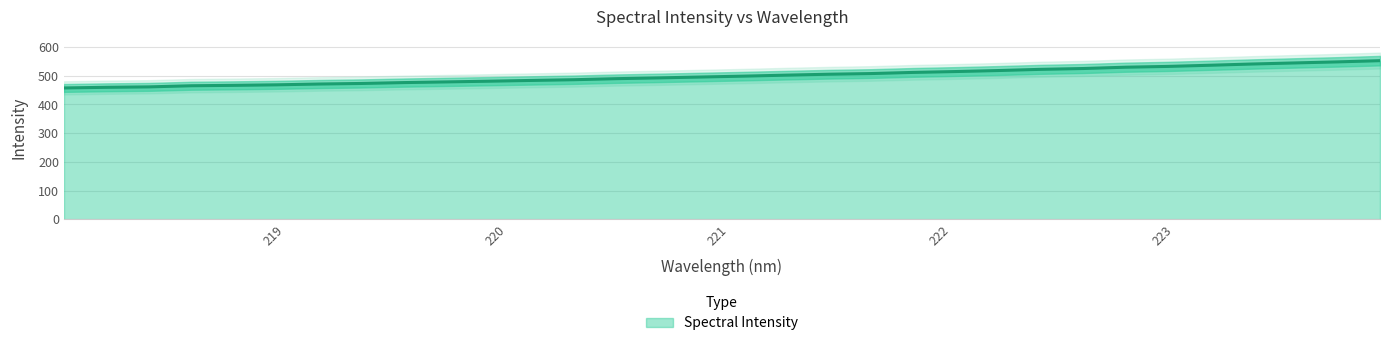

What is the minimum value shown in the chart?

457.7